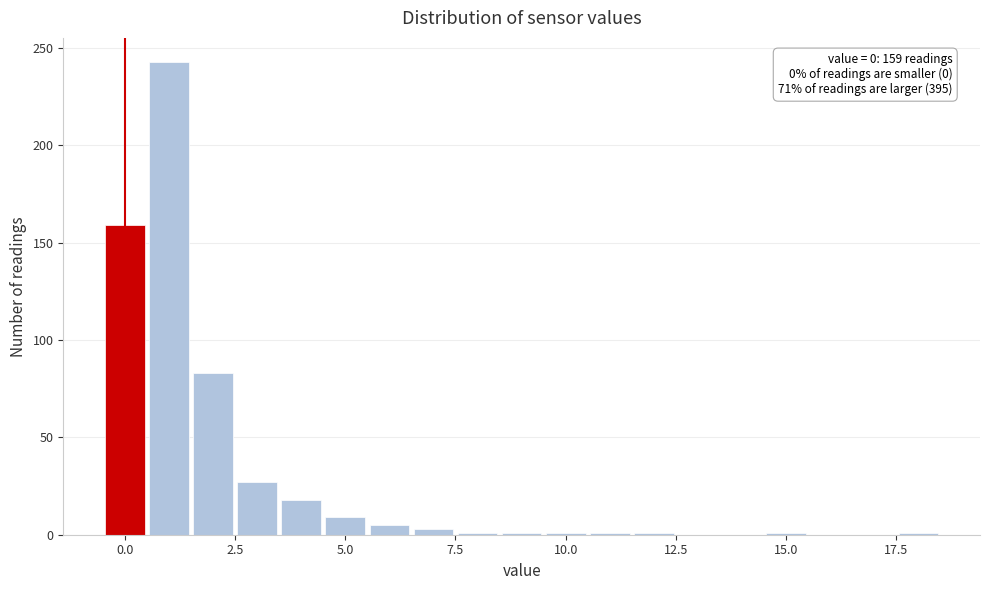

Read against the x-axis, roughly where is the centre of the tallest bar?

1.0